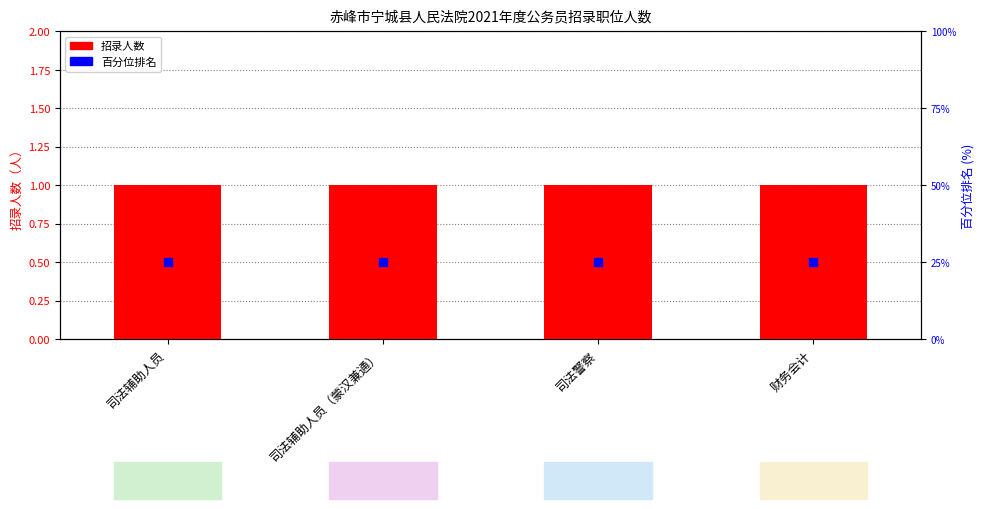

At which category is the sum across all series the highest?

司法辅助人员